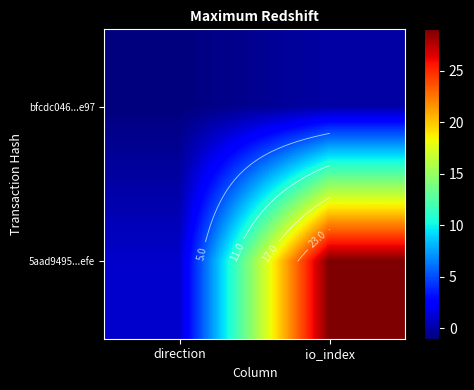

How many values in the 5aad9495...efe series are below 29?

1